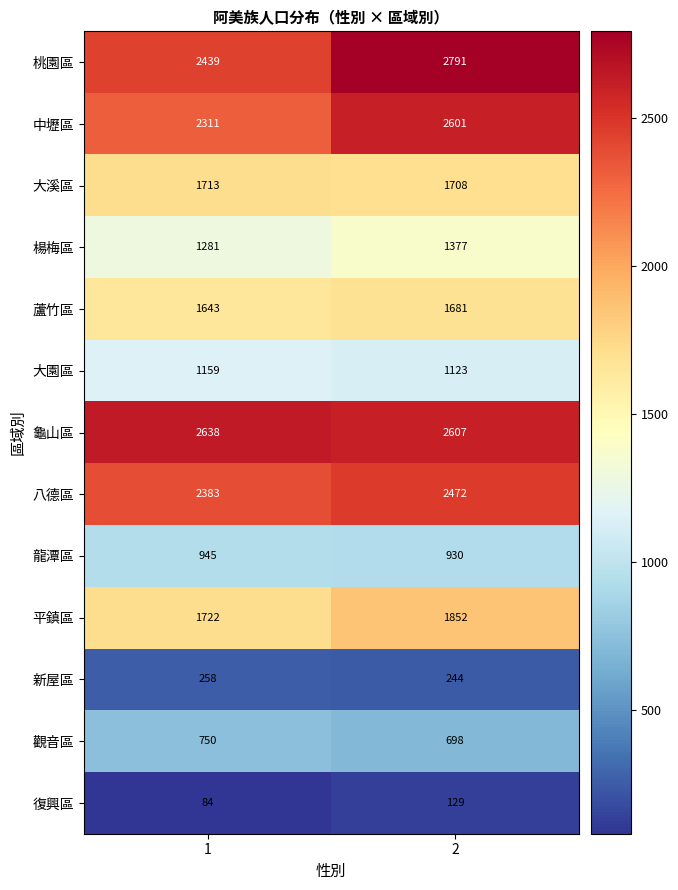

Which series has the largest total across all categories?

龜山區